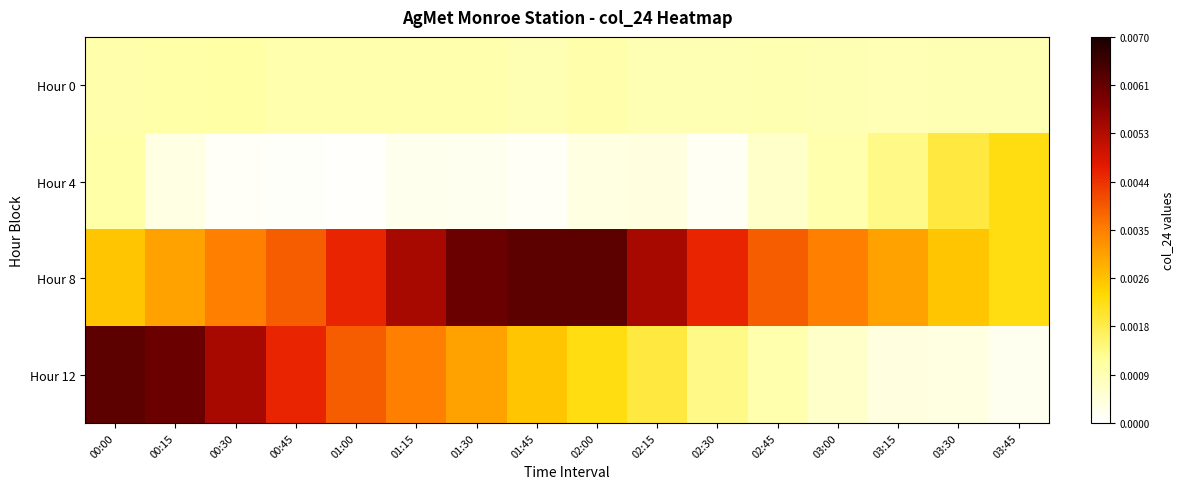

Reading right to left, extract all data points from this chart.

Hour 0: 03:45=0.0	03:30=0.0	03:15=0.0	03:00=0.0	02:45=0.0	02:30=0.0	02:15=0.0	02:00=0.0	01:45=0.0	01:30=0.0	01:15=0.0	01:00=0.0	00:45=0.0	00:30=0.0	00:15=0.0	00:00=0.0
Hour 4: 03:45=0.0	03:30=0.0	03:15=0.0	03:00=0.0	02:45=0.0	02:30=0.0	02:15=0.0	02:00=0.0	01:45=0.0	01:30=0.0	01:15=0.0	01:00=0.0	00:45=0.0	00:30=0.0	00:15=0.0	00:00=0.0
Hour 8: 03:45=0.0	03:30=0.0	03:15=0.0	03:00=0.0	02:45=0.0	02:30=0.0	02:15=0.0	02:00=0.0	01:45=0.0	01:30=0.0	01:15=0.0	01:00=0.0	00:45=0.0	00:30=0.0	00:15=0.0	00:00=0.0
Hour 12: 03:45=0.0	03:30=0.0	03:15=0.0	03:00=0.0	02:45=0.0	02:30=0.0	02:15=0.0	02:00=0.0	01:45=0.0	01:30=0.0	01:15=0.0	01:00=0.0	00:45=0.0	00:30=0.0	00:15=0.0	00:00=0.0